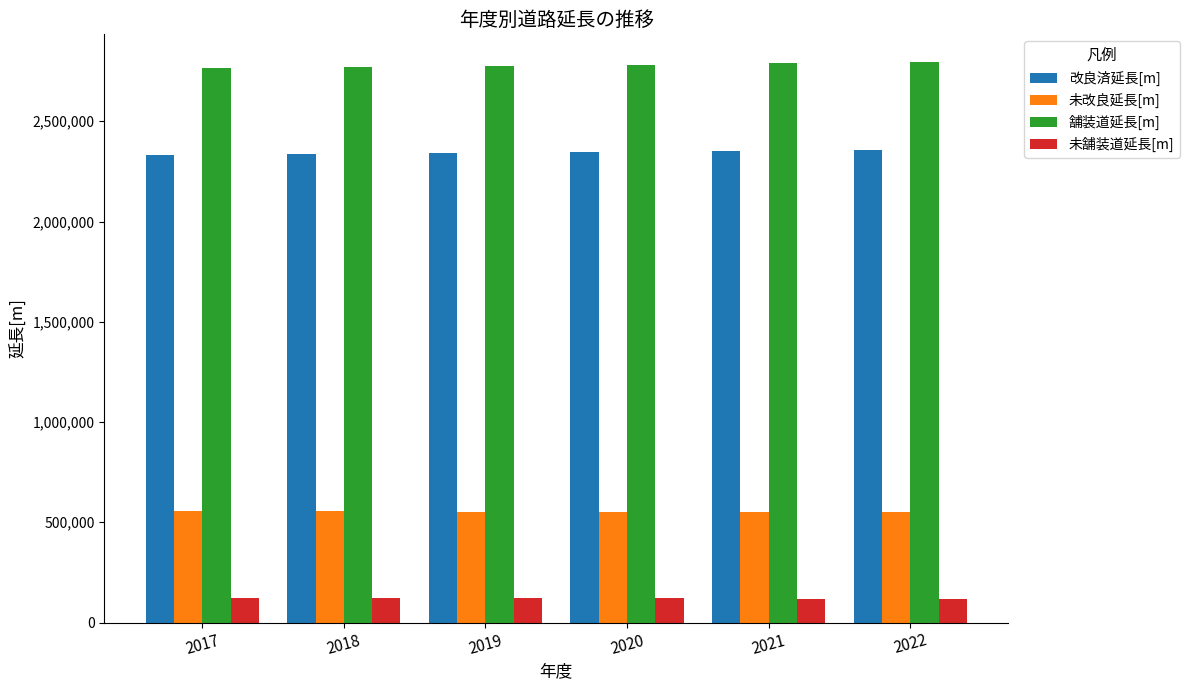

What is the minimum value shown in the chart?

115363